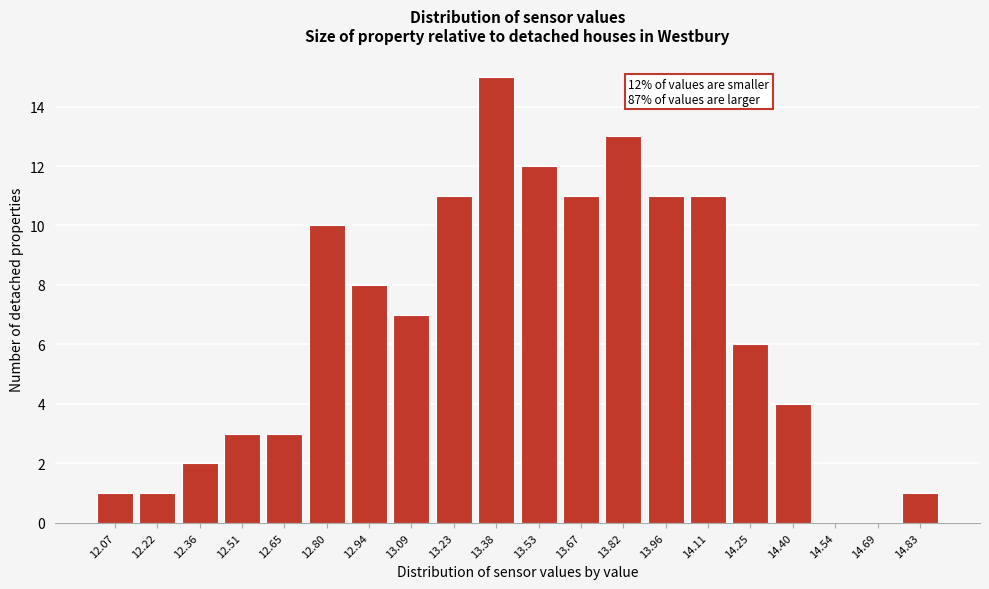

Reading left to right, what are all the values shown in this chart?

12.07=1	12.22=1	12.36=2	12.51=3	12.65=3	12.80=10	12.94=8	13.09=7	13.23=11	13.38=15	13.53=12	13.67=11	13.82=13	13.96=11	14.11=11	14.25=6	14.40=4	14.54=0	14.69=0	14.83=1